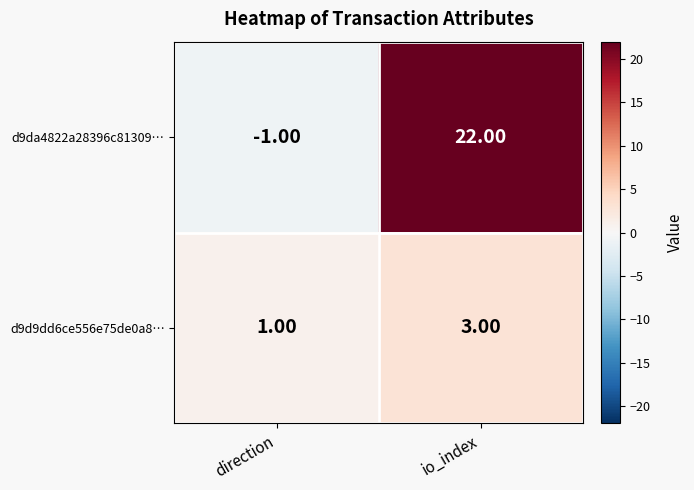

Which category has the highest value in the d9d9dd6ce556e75de0a8… series?

io_index